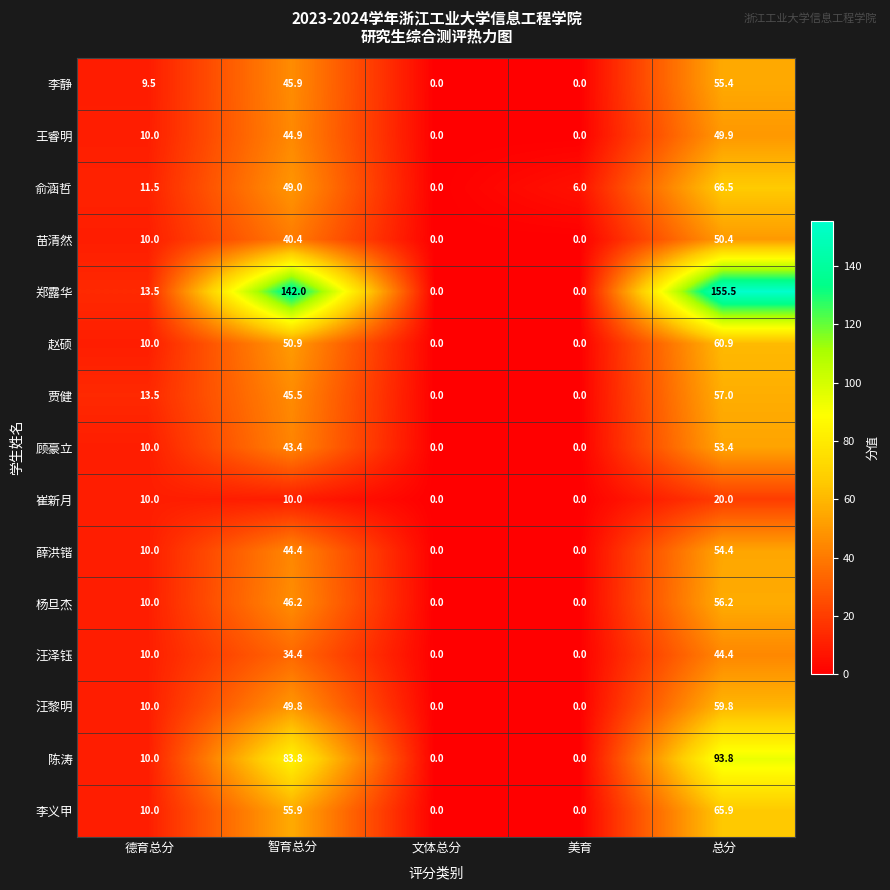

Is it true that 赵硕 equals 24.3 at 智育总分?

False